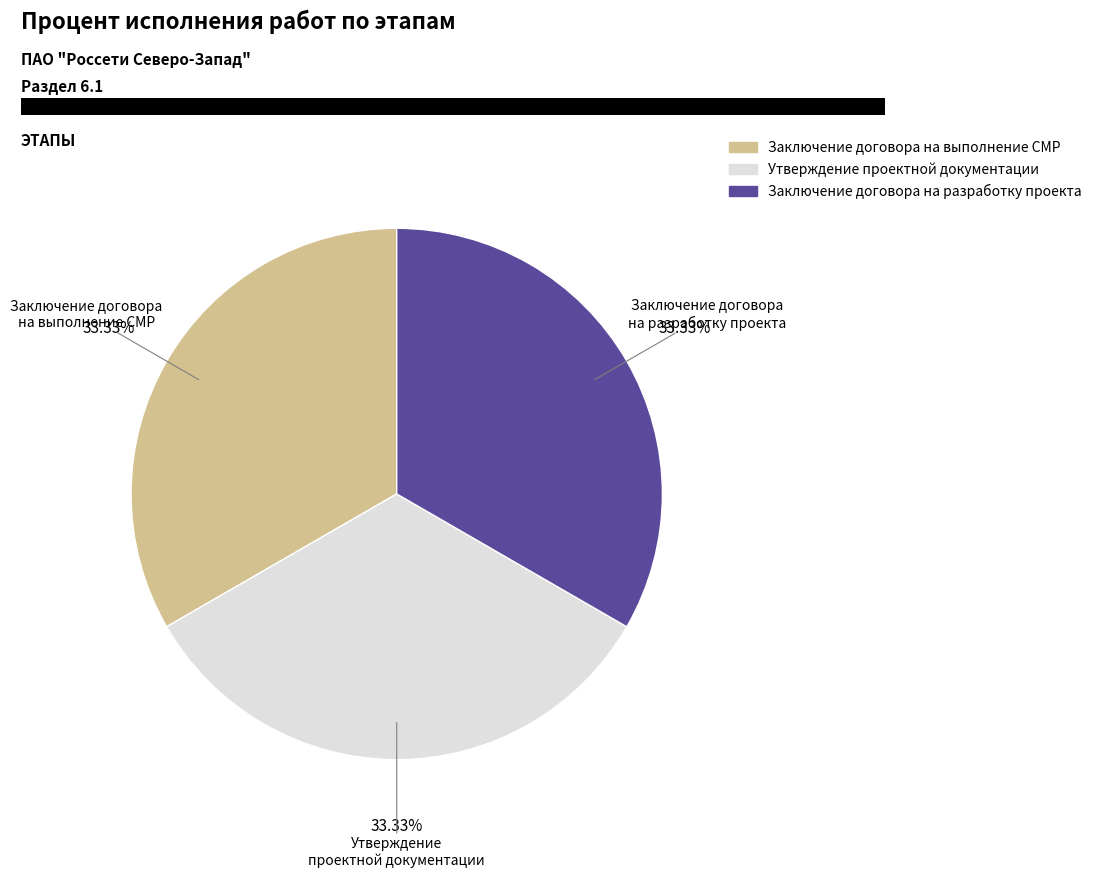

Is there any slice that represents more than half of the pie?

No